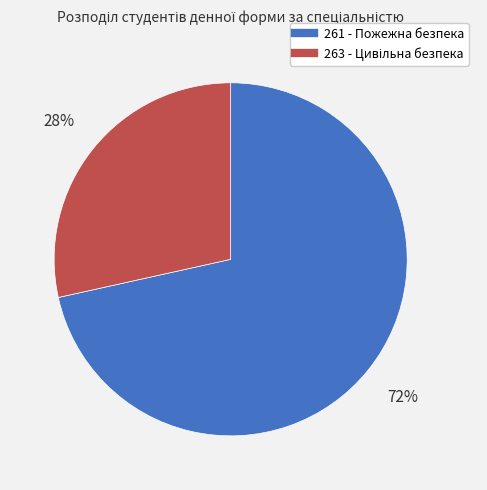

To the nearest percent, what percentage of the pie is 261 - Пожежна безпека?

72%